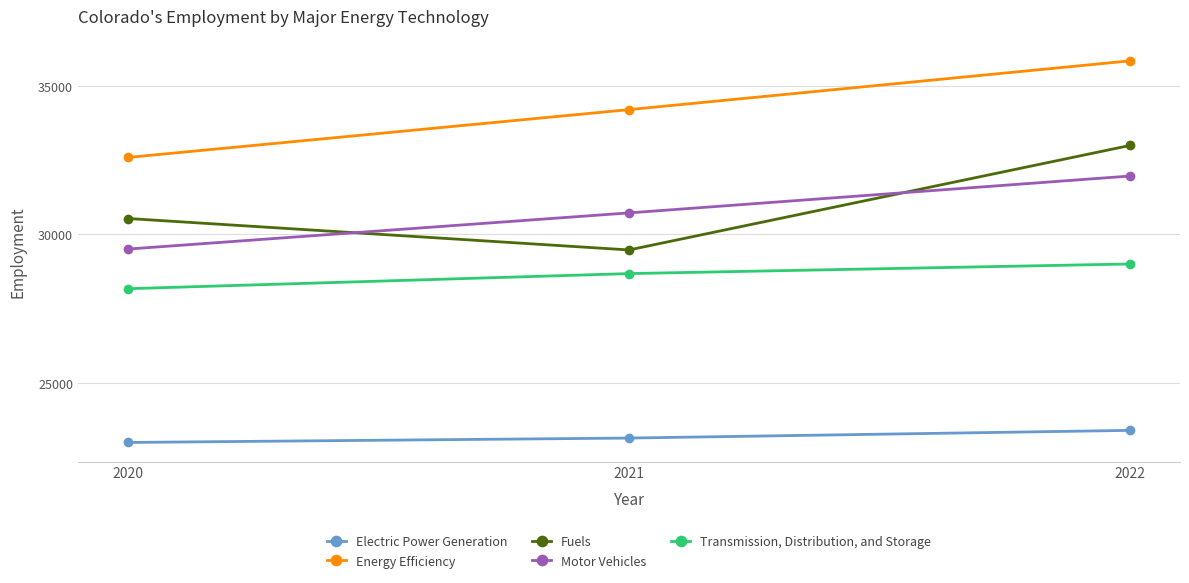

What is the value of the Electric Power Generation point at the 1st from the left?

22996